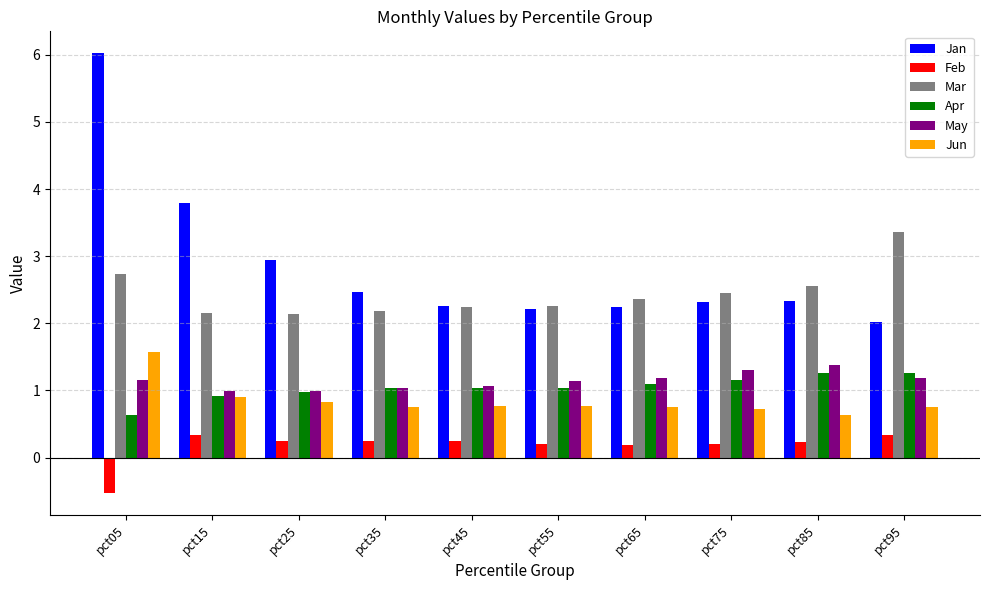

What is the difference between the Apr values at pct85 and pct05?

0.6